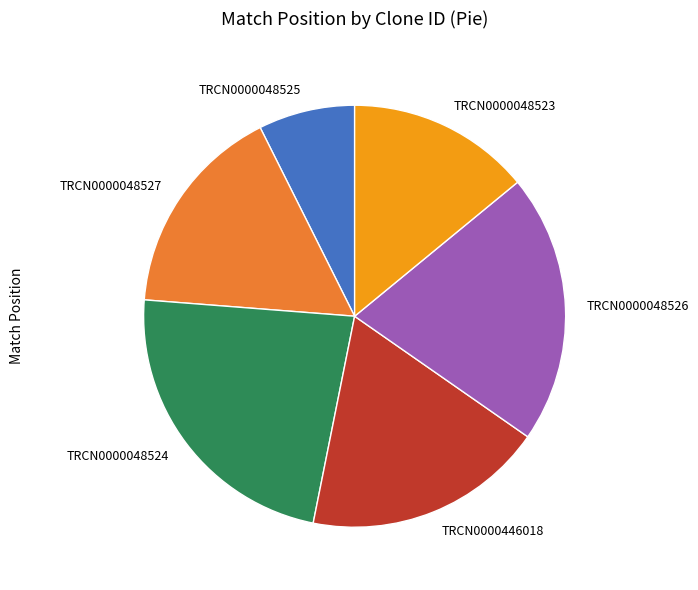

Is the sum of TRCN0000048526 and TRCN0000048527 greater than half?

No